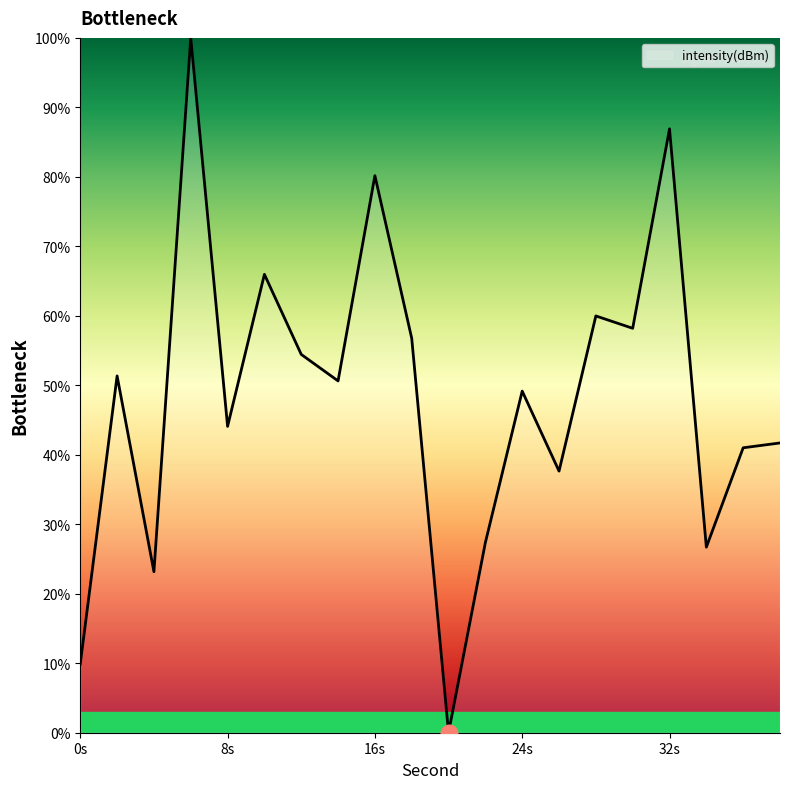

What is the difference between the maximum and minimum values?

100.0